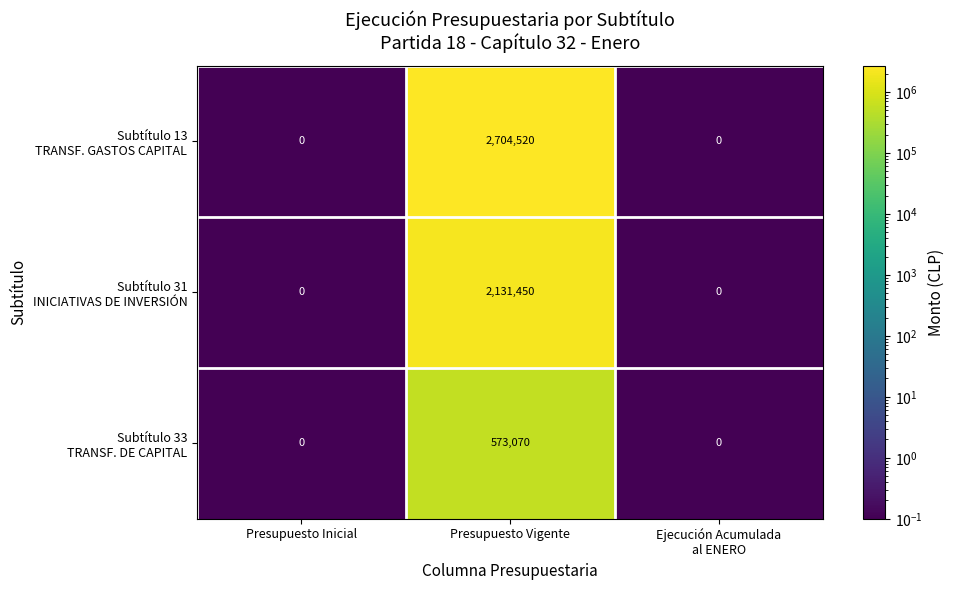

What is the maximum value shown in the chart?

2704520